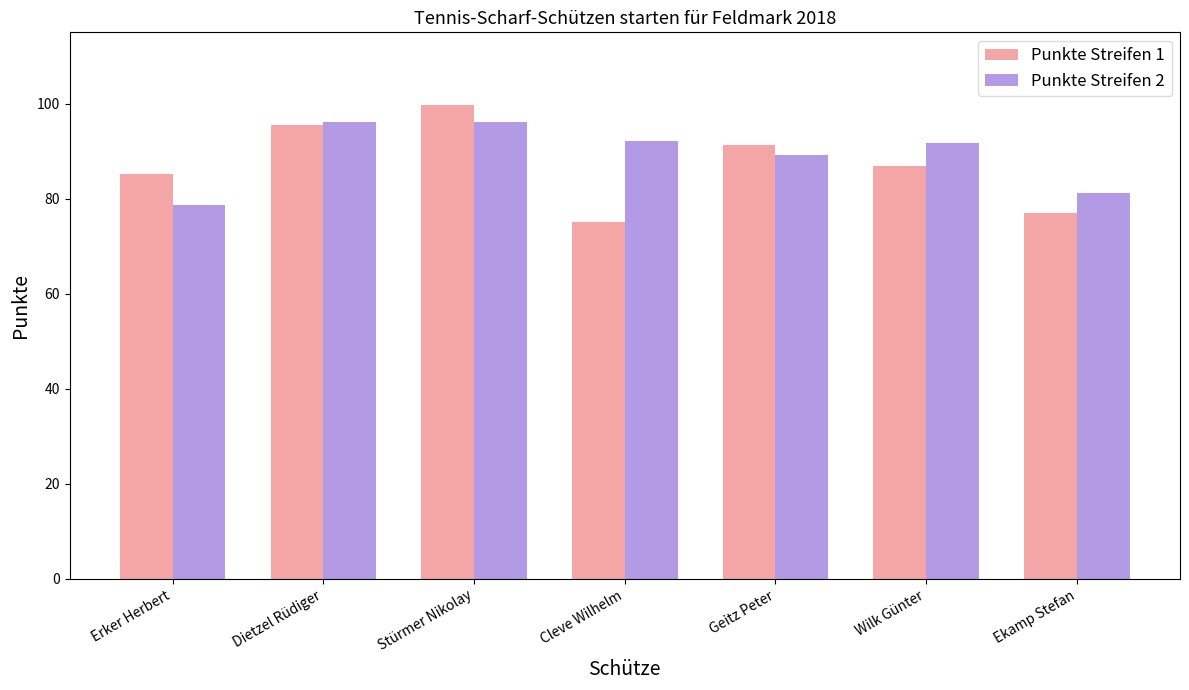

Is the value of Punkte Streifen 1 at Ekamp Stefan greater than the value of Punkte Streifen 2 at Geitz Peter?

No